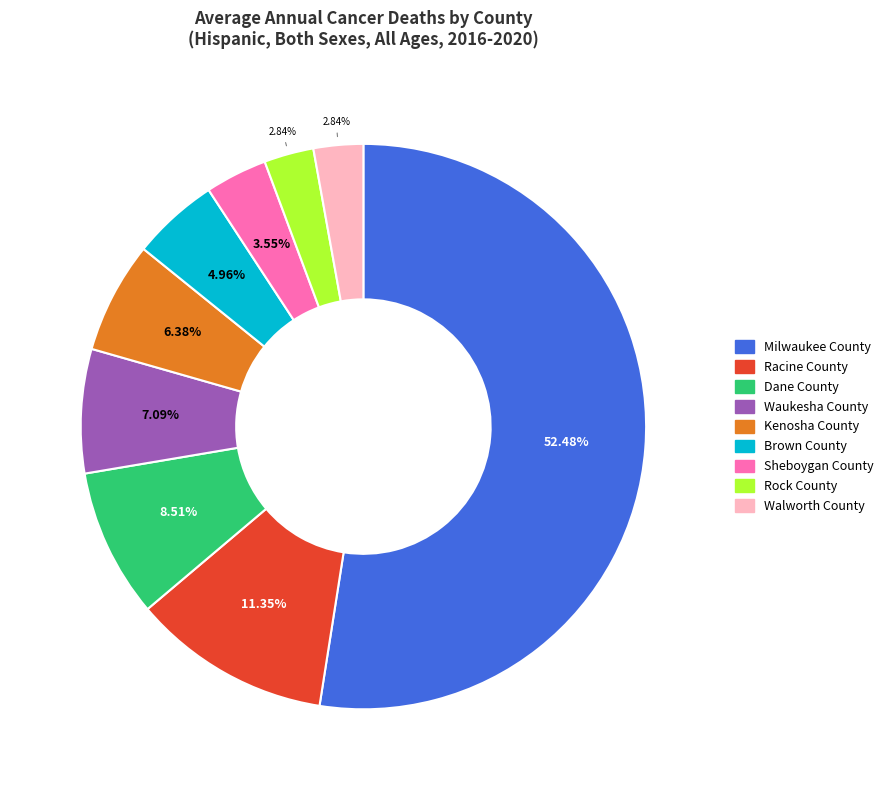

True or false: Dane County accounts for 15% of the total.

False